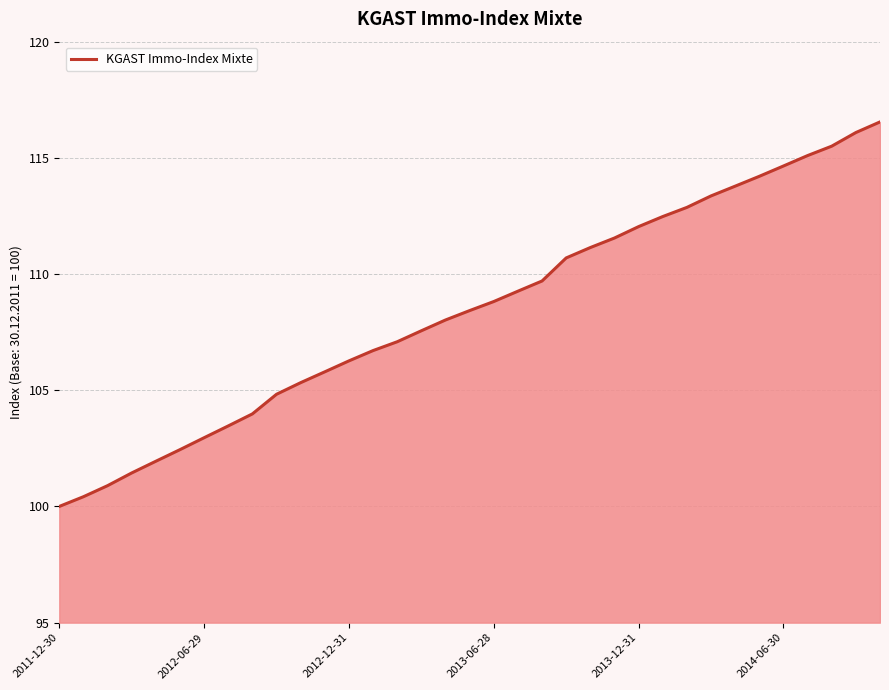

What is the minimum value shown in the chart?

100.0